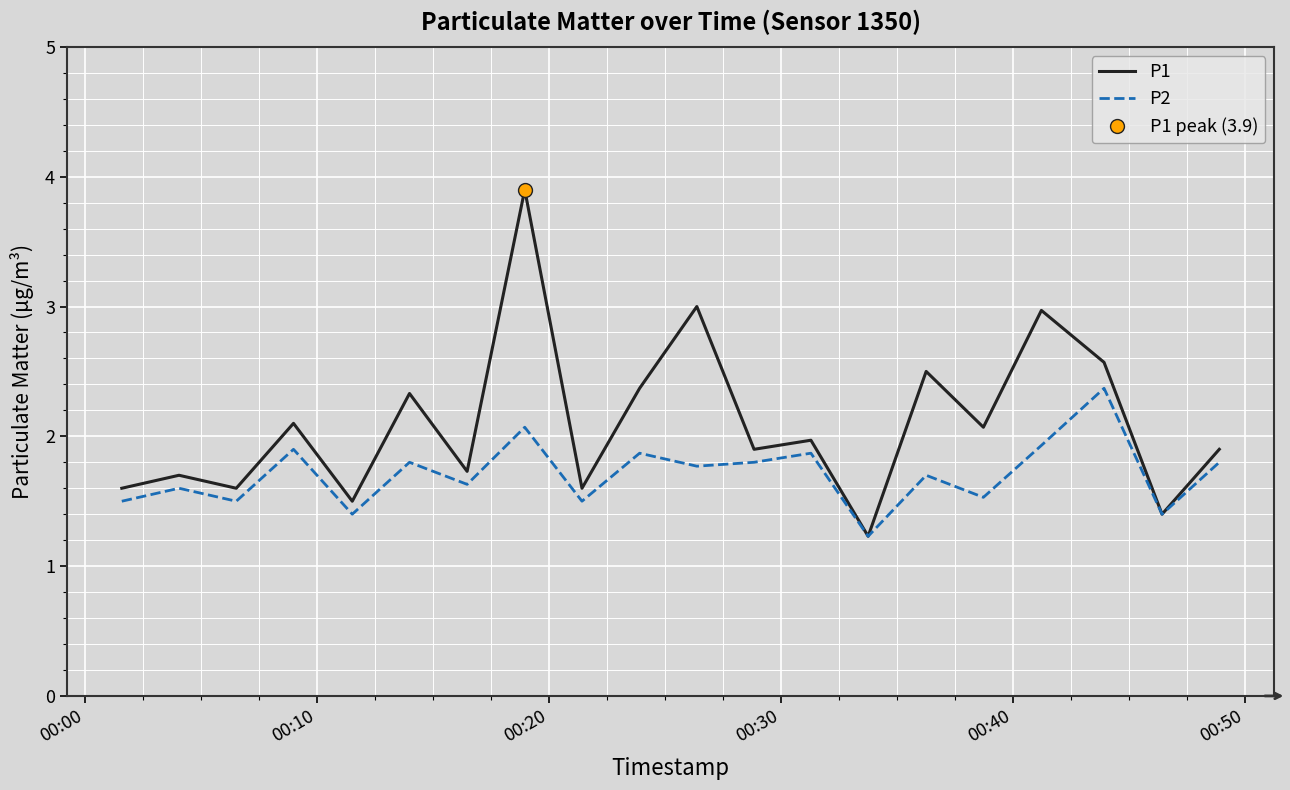

What is the value of the P2 point at the 5th from the left?

1.4